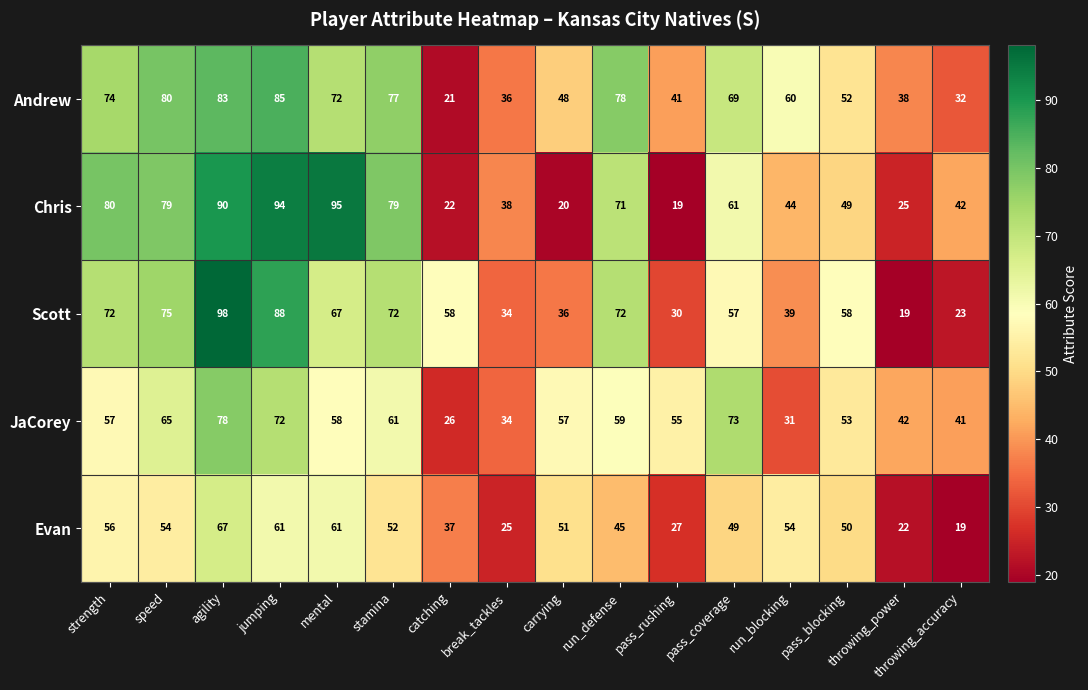

Rank the series by their maximum value, from highest to lowest.

Scott, Chris, Andrew, JaCorey, Evan